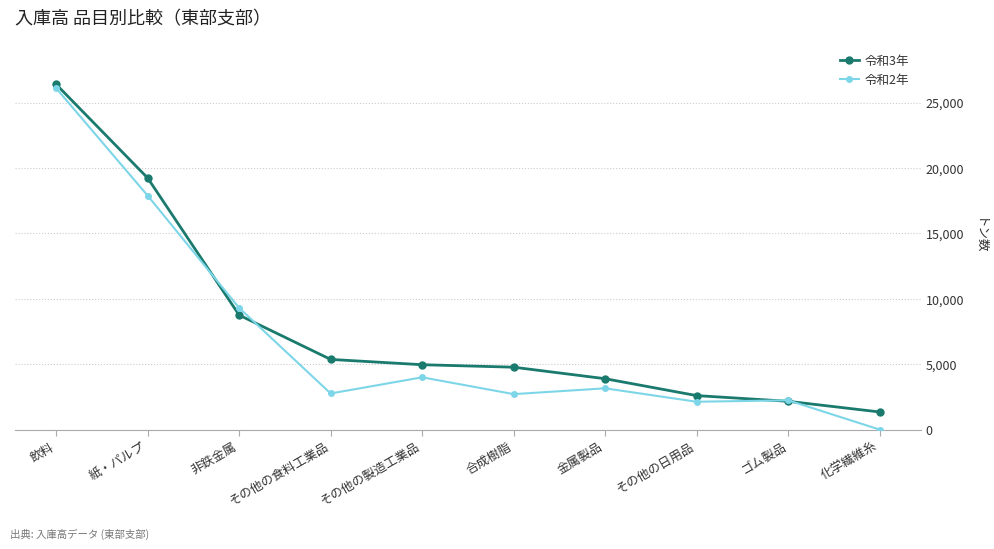

What is the lowest value of the 令和3年 series?

1346